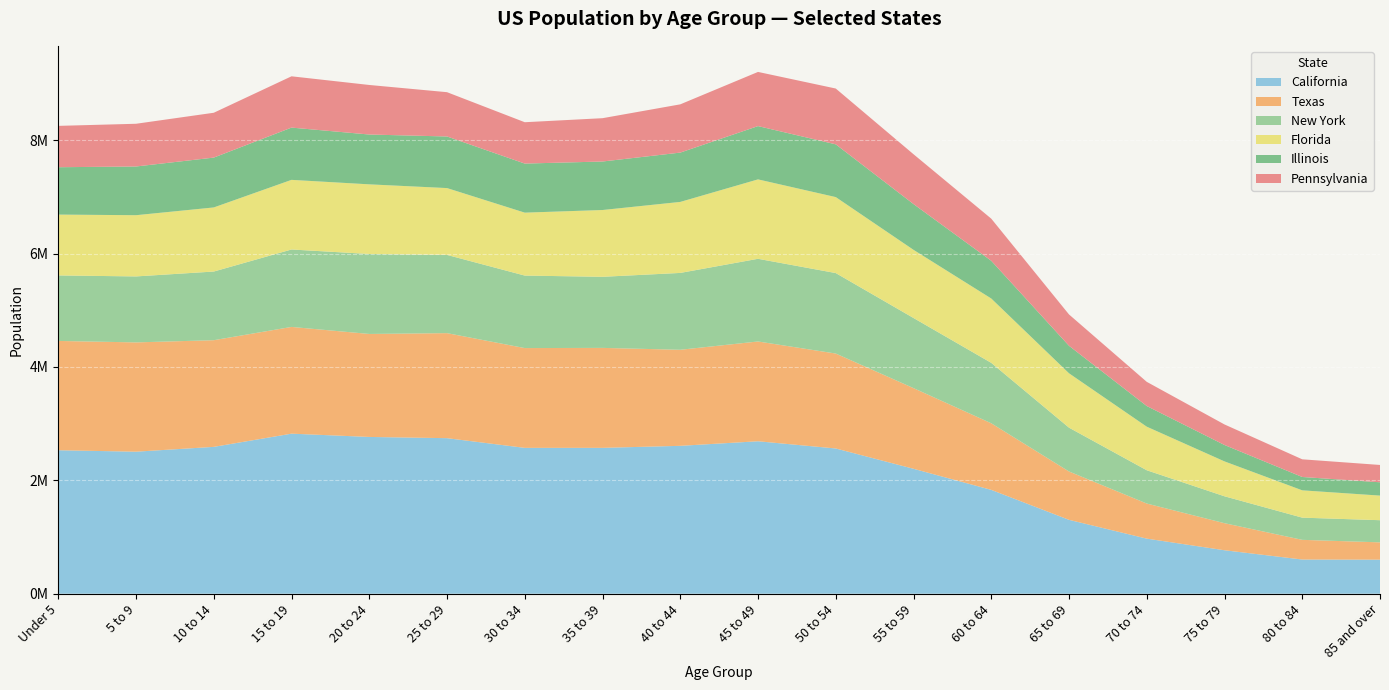

Reading left to right, transcribe all the data shown in this chart.

California: Under 5=2531333	5 to 9=2505839	10 to 14=2590930	15 to 19=2823940	20 to 24=2765949	25 to 29=2744409	30 to 34=2573468	35 to 39=2573579	40 to 44=2609131	45 to 49=2689819	50 to 54=2562552	55 to 59=2204296	60 to 64=1832197	65 to 69=1303558	70 to 74=971778	75 to 79=766971	80 to 84=603239	85 and over=600968
Texas: Under 5=1928473	5 to 9=1928234	10 to 14=1881883	15 to 19=1883124	20 to 24=1817079	25 to 29=1853039	30 to 34=1760434	35 to 39=1763587	40 to 44=1694795	45 to 49=1760467	50 to 54=1674869	55 to 59=1422924	60 to 64=1174767	65 to 69=853100	70 to 74=619156	75 to 79=477245	80 to 84=347206	85 and over=305179
New York: Under 5=1155822	5 to 9=1163955	10 to 14=1211456	15 to 19=1366278	20 to 24=1410935	25 to 29=1380177	30 to 34=1279160	35 to 39=1254124	40 to 44=1355893	45 to 49=1458763	50 to 54=1419928	55 to 59=1237408	60 to 64=1066260	65 to 69=773211	70 to 74=587391	75 to 79=474807	80 to 84=391660	85 and over=390874
Florida: Under 5=1073506	5 to 9=1080255	10 to 14=1130847	15 to 19=1228382	20 to 24=1228758	25 to 29=1179227	30 to 34=1110318	35 to 39=1178467	40 to 44=1252787	45 to 49=1401202	50 to 54=1340291	55 to 59=1202418	60 to 64=1135250	65 to 69=959233	70 to 74=768707	75 to 79=615514	80 to 84=482023	85 and over=434125
Illinois: Under 5=835577	5 to 9=859405	10 to 14=879448	15 to 19=922092	20 to 24=878964	25 to 29=910273	30 to 34=865684	35 to 39=855790	40 to 44=870100	45 to 49=940094	50 to 54=930785	55 to 59=807778	60 to 64=665429	65 to 69=485060	70 to 74=364475	75 to 79=289385	80 to 84=235381	85 and over=234912
Pennsylvania: Under 5=729538	5 to 9=753635	10 to 14=791151	15 to 19=905066	20 to 24=874146	25 to 29=781527	30 to 34=729592	35 to 39=764287	40 to 44=851382	45 to 49=955763	50 to 54=984641	55 to 59=879048	60 to 64=743296	65 to 69=553002	70 to 74=426536	75 to 79=362332	80 to 84=311761	85 and over=305676